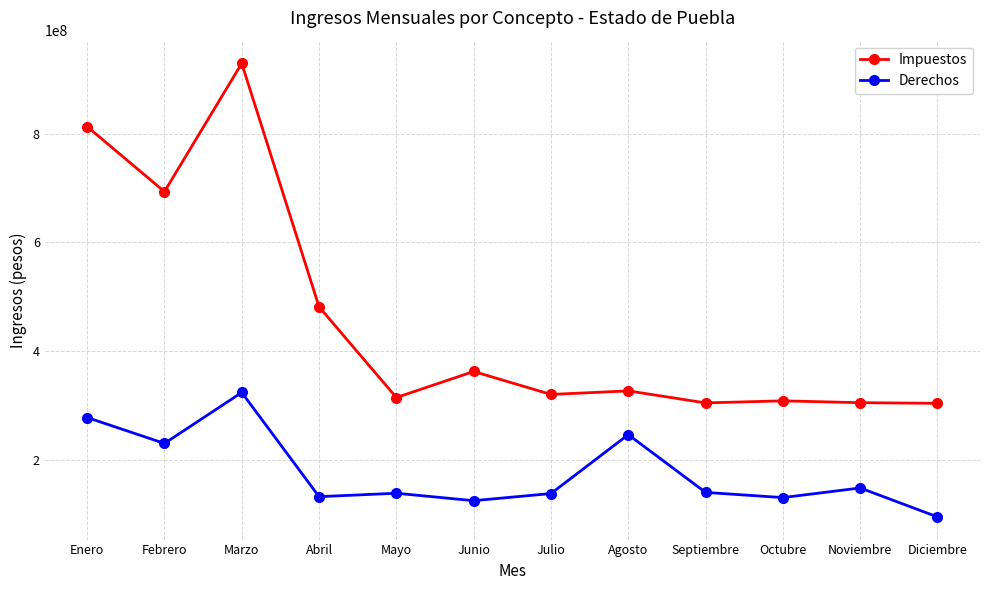

What is the total value across all series at Enero?

1091112595